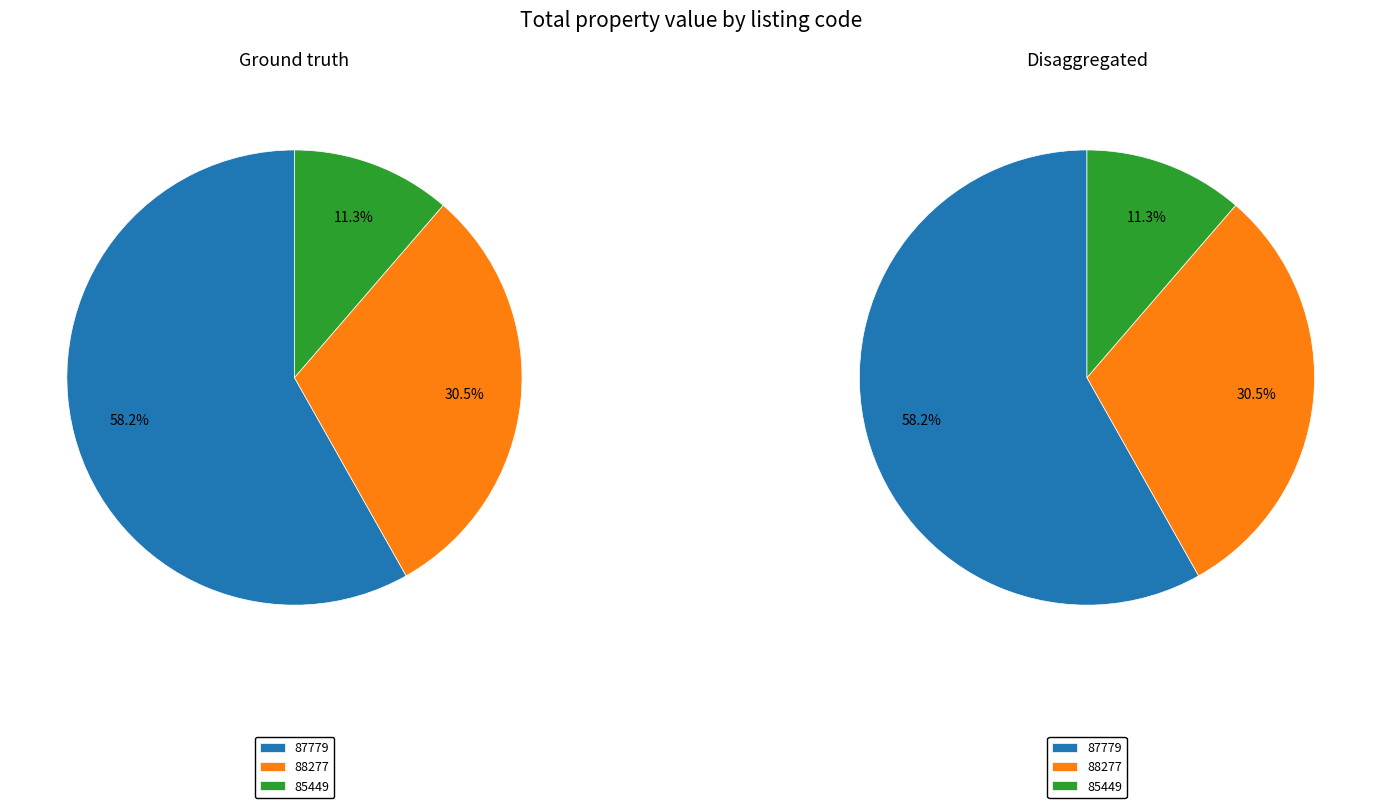

Which category has the smallest portion of the pie?

85449